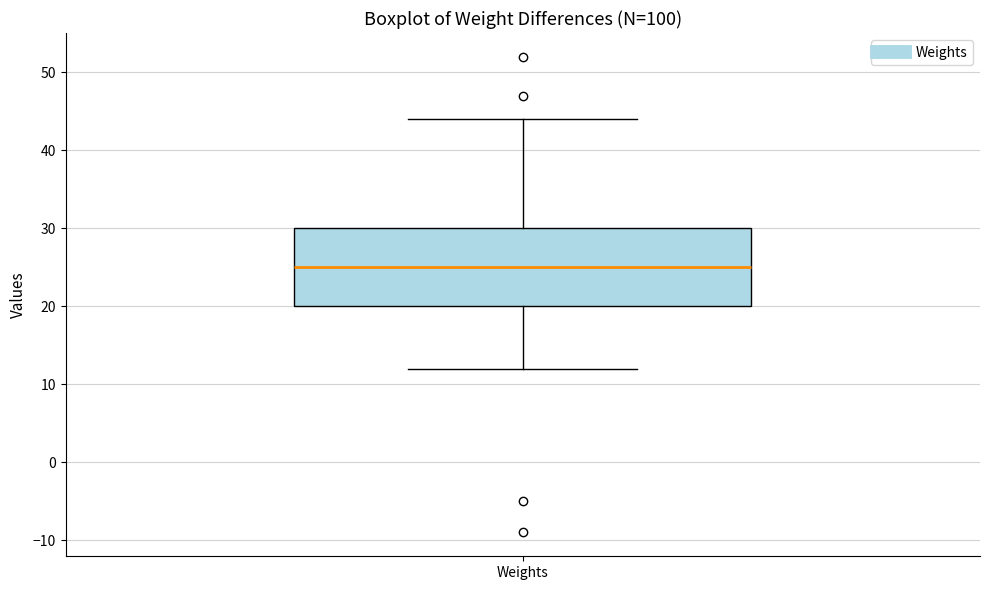

Where does the lower whisker of the box for Weights end on the y-axis? The values are not printed on the chart, so give them approximately, as read against the axis.

12